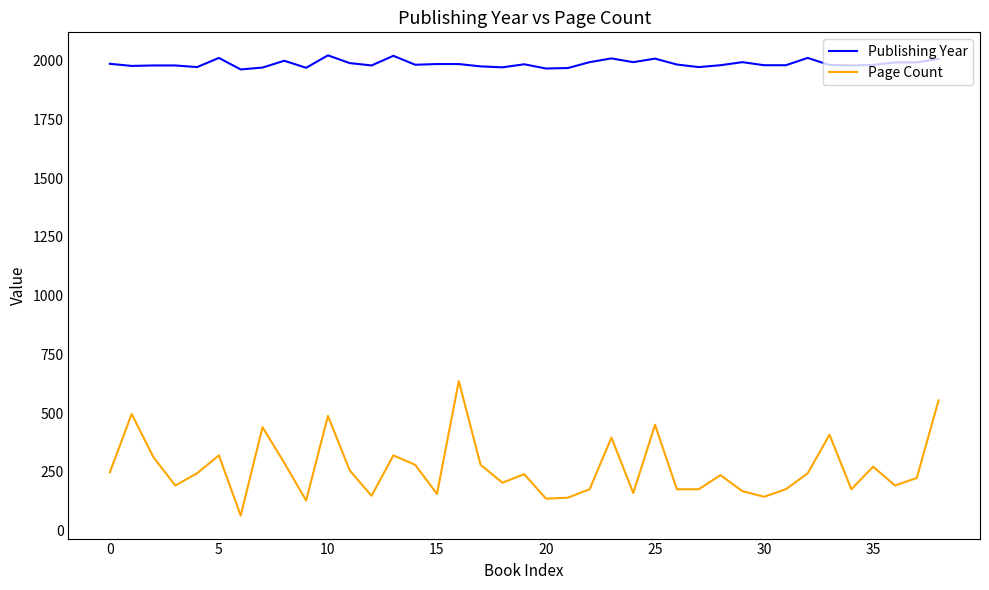

How many lines are shown in the chart?

2